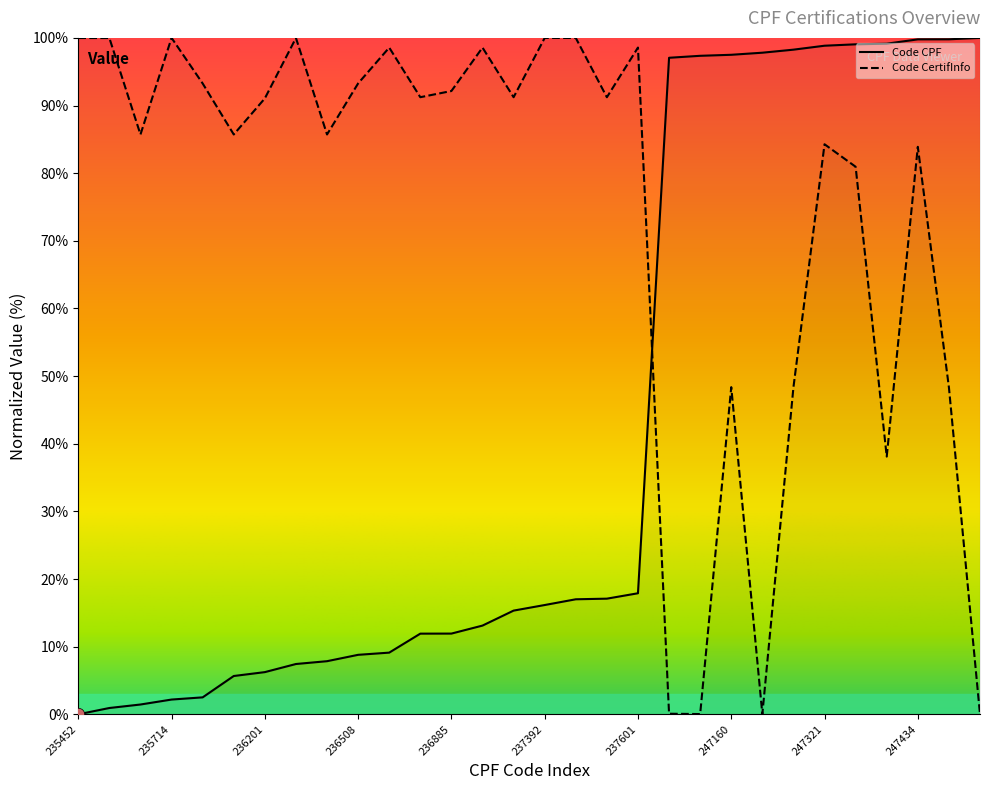

Which series contains the highest Y value?

Code CPF